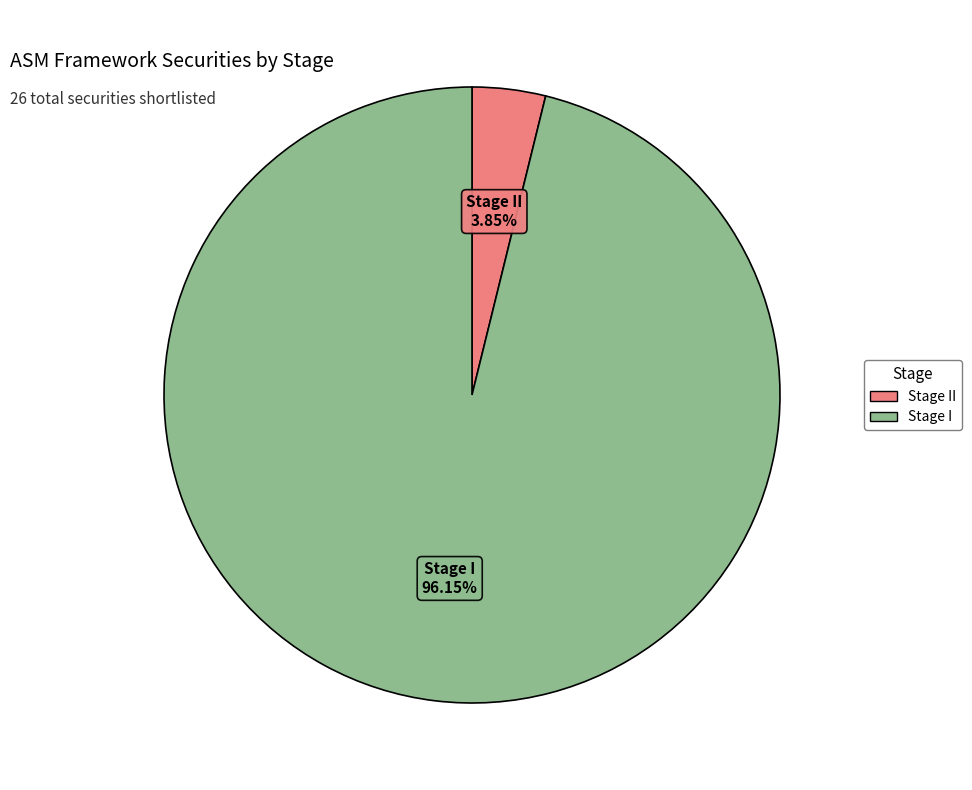

To the nearest percent, what is the average slice percentage?

50%